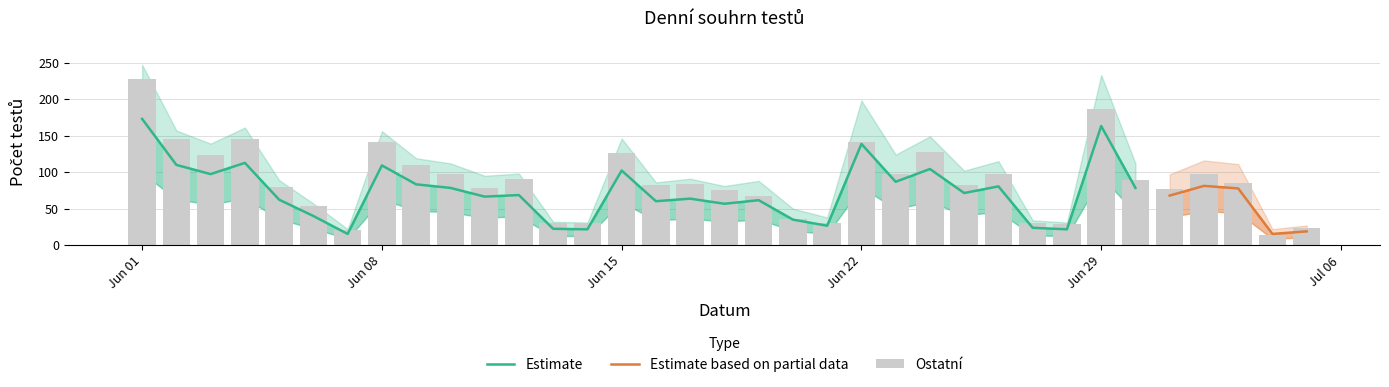

What is the label of the 16th bar from the right?

20.06.2020